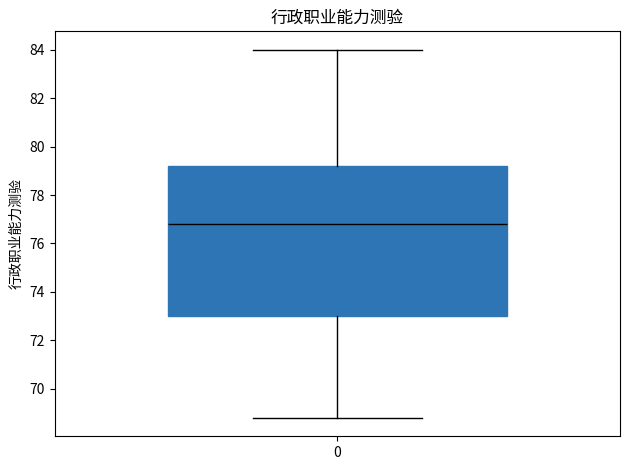

Where is the lower edge of the box at x = 0 on the y-axis? The values are not printed on the chart, so give them approximately, as read against the axis.

73.0